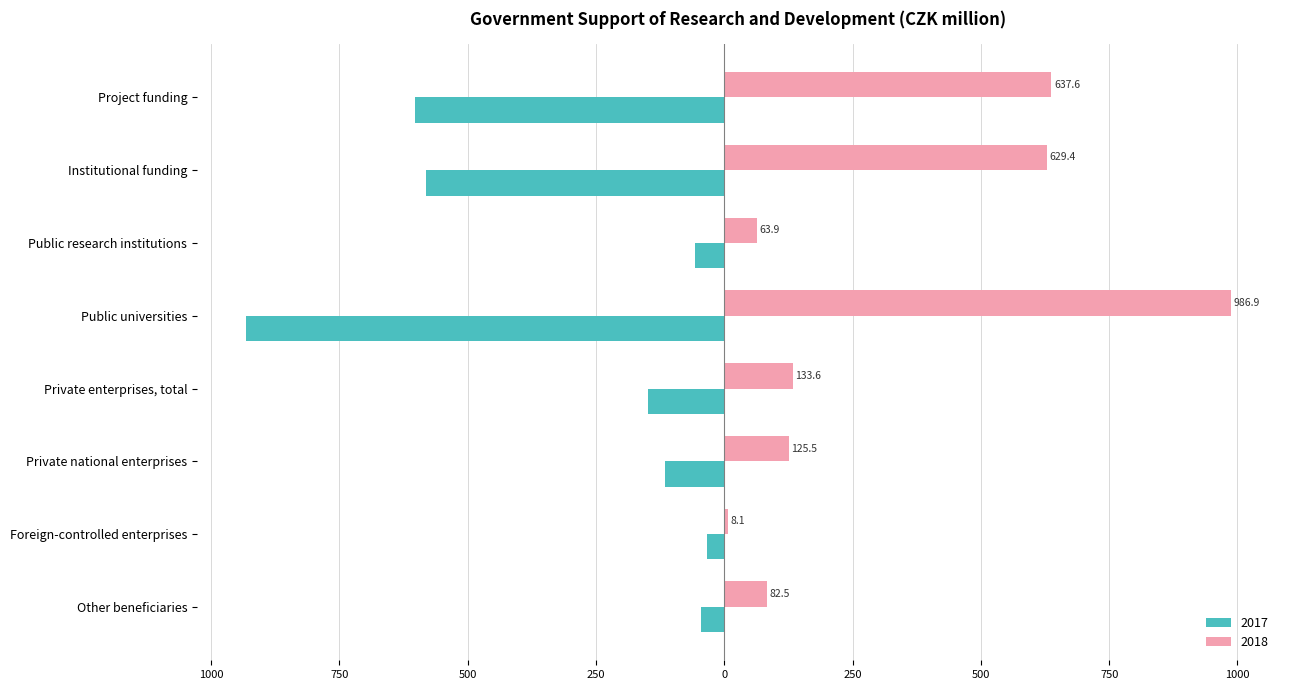

What are all the series names shown in the legend?

2017, 2018